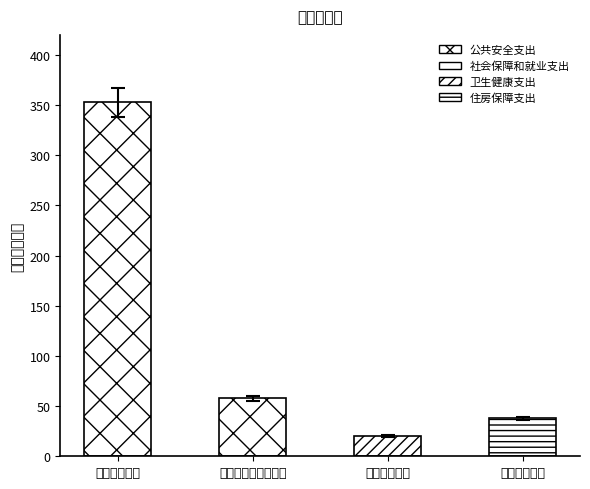

What is the average value?

117.1